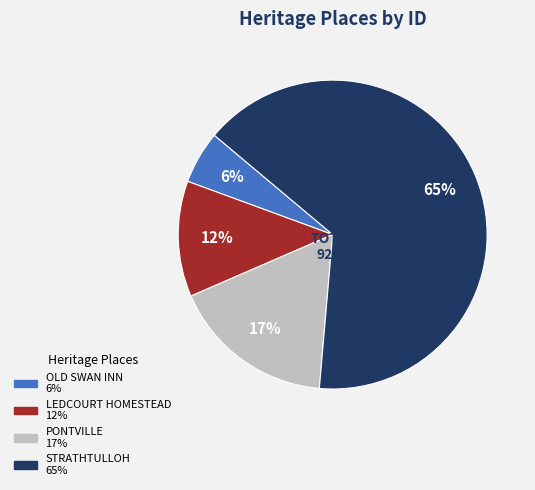

What percentage is the STRATHTULLOH slice, to the nearest percent?

65%